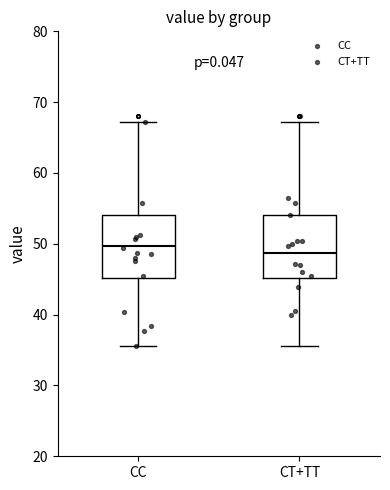

Reading left to right, read every box against the y-axis: the position of its median line, the range the box covers, and the ends of its whiskers. The values are not printed on the chart, so give them approximately, as read against the axis.

CC: median 50, box 45 to 54, whiskers 36 to 67
CT+TT: median 49, box 45 to 54, whiskers 36 to 67